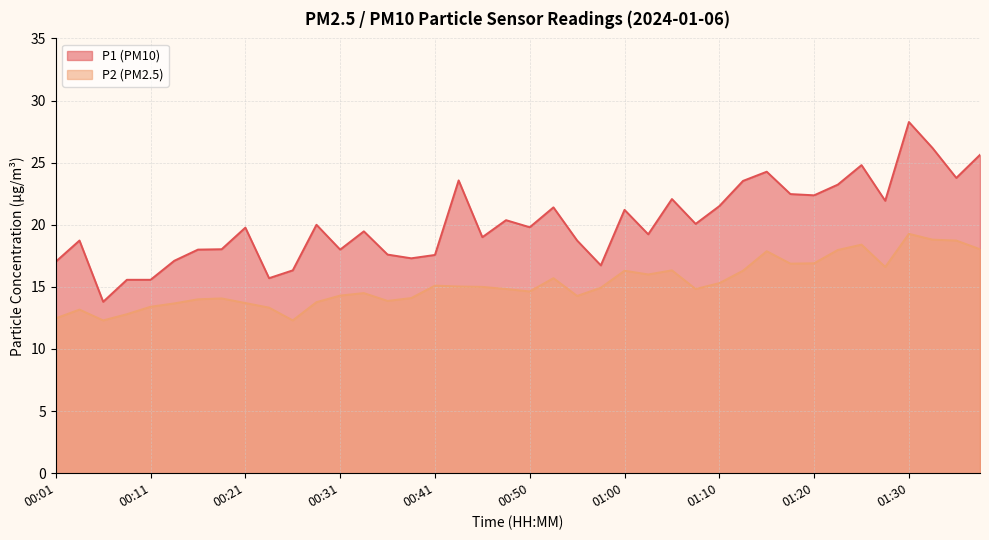

Rank the series by their maximum value, from lowest to highest.

P2 (PM2.5), P1 (PM10)